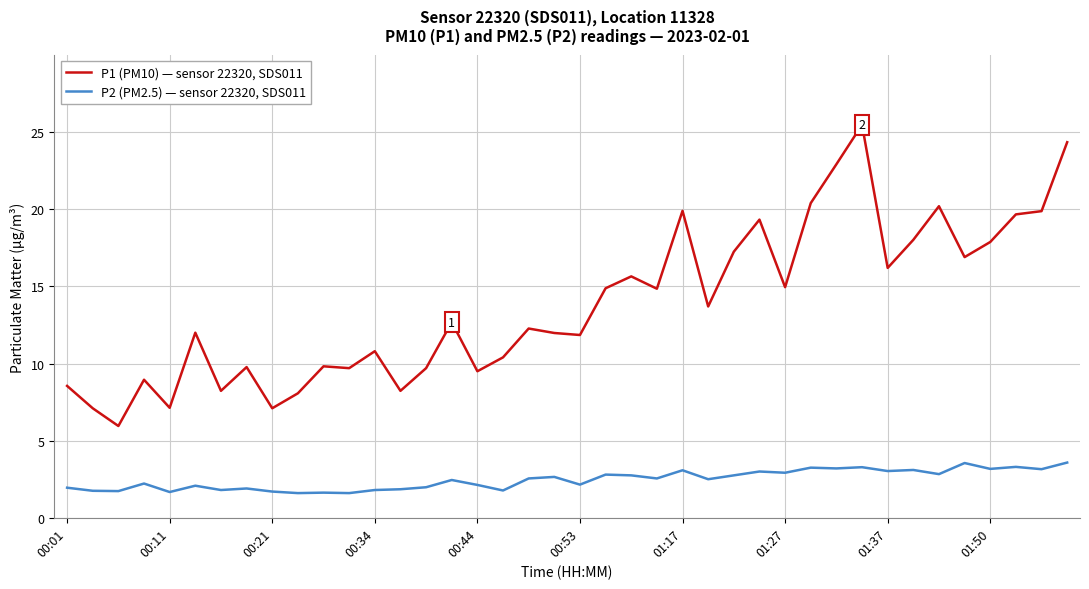

What is the maximum value for P1 (PM10) — sensor 22320, SDS011?

25.5